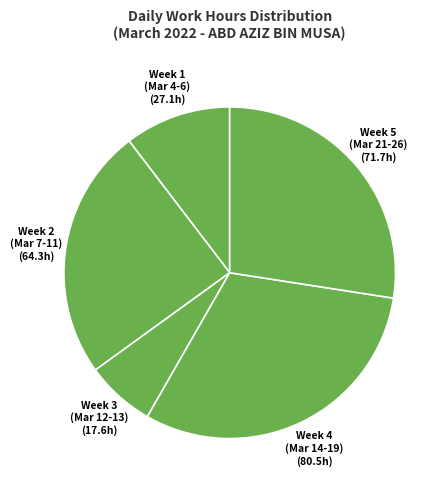

Which slice is the largest?

Week 4 (Mar 14-19)